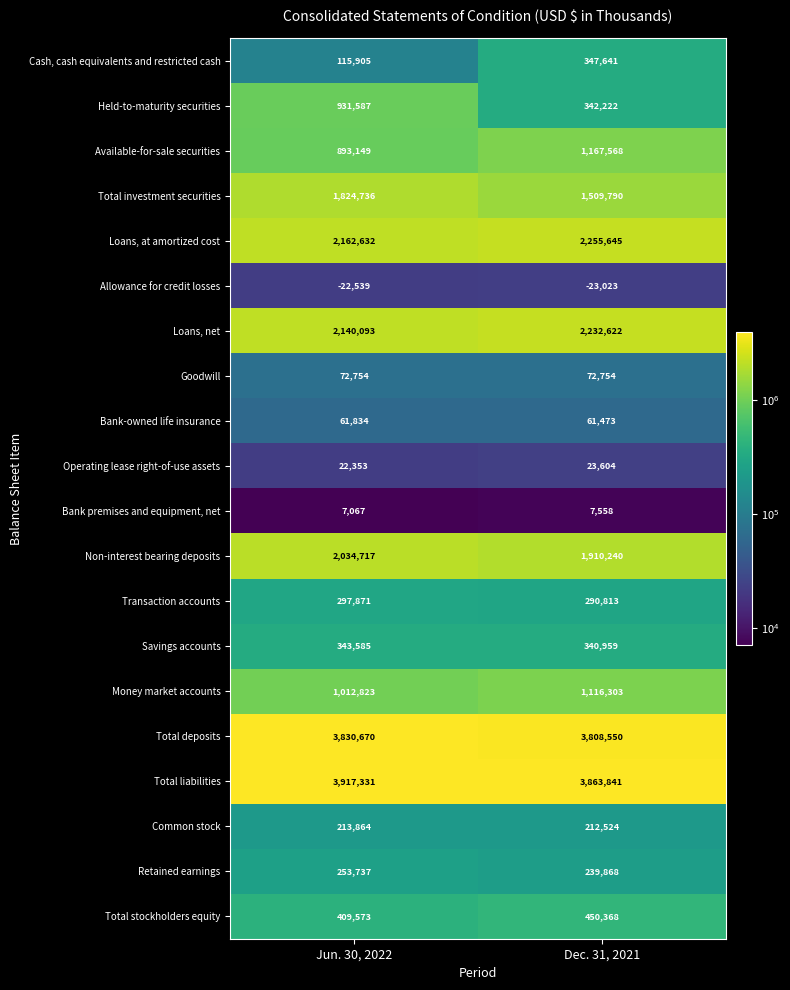

Which series changed the most between Jun. 30, 2022 and Dec. 31, 2021?

Held-to-maturity securities